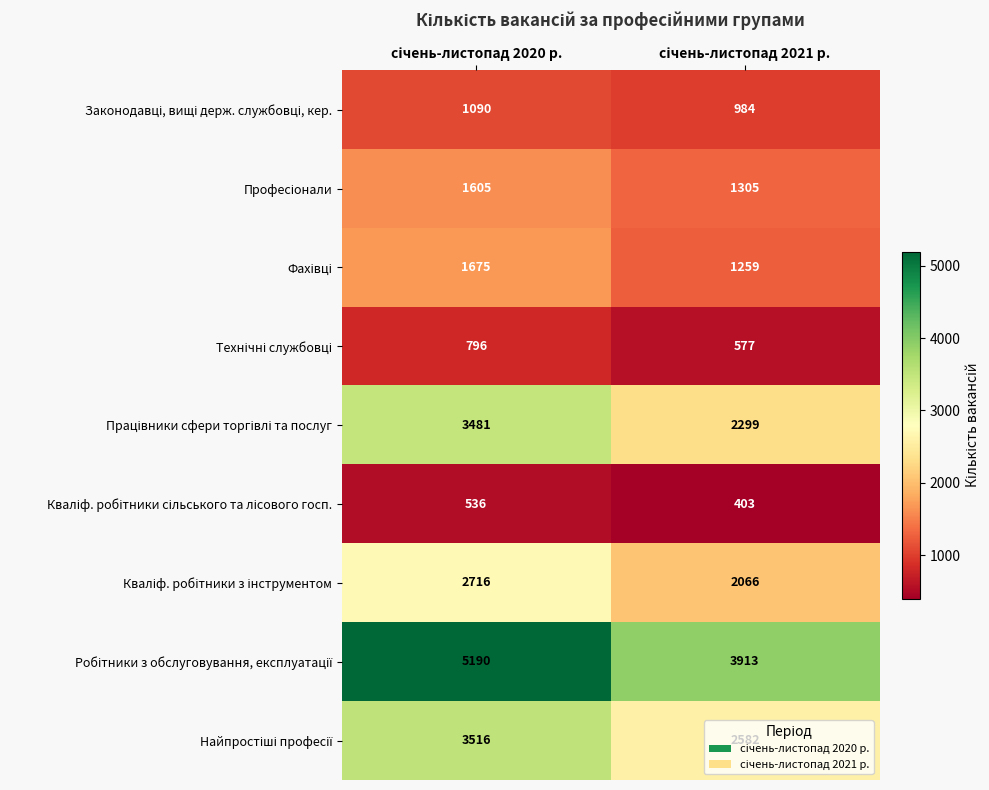

At which category is the sum across all series the highest?

січень-листопад 2020 р.